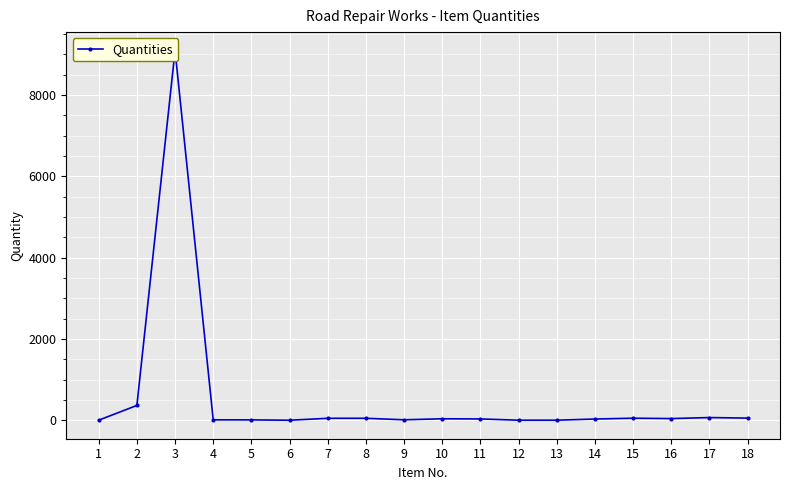

Which label corresponds to the largest value in the chart?

3